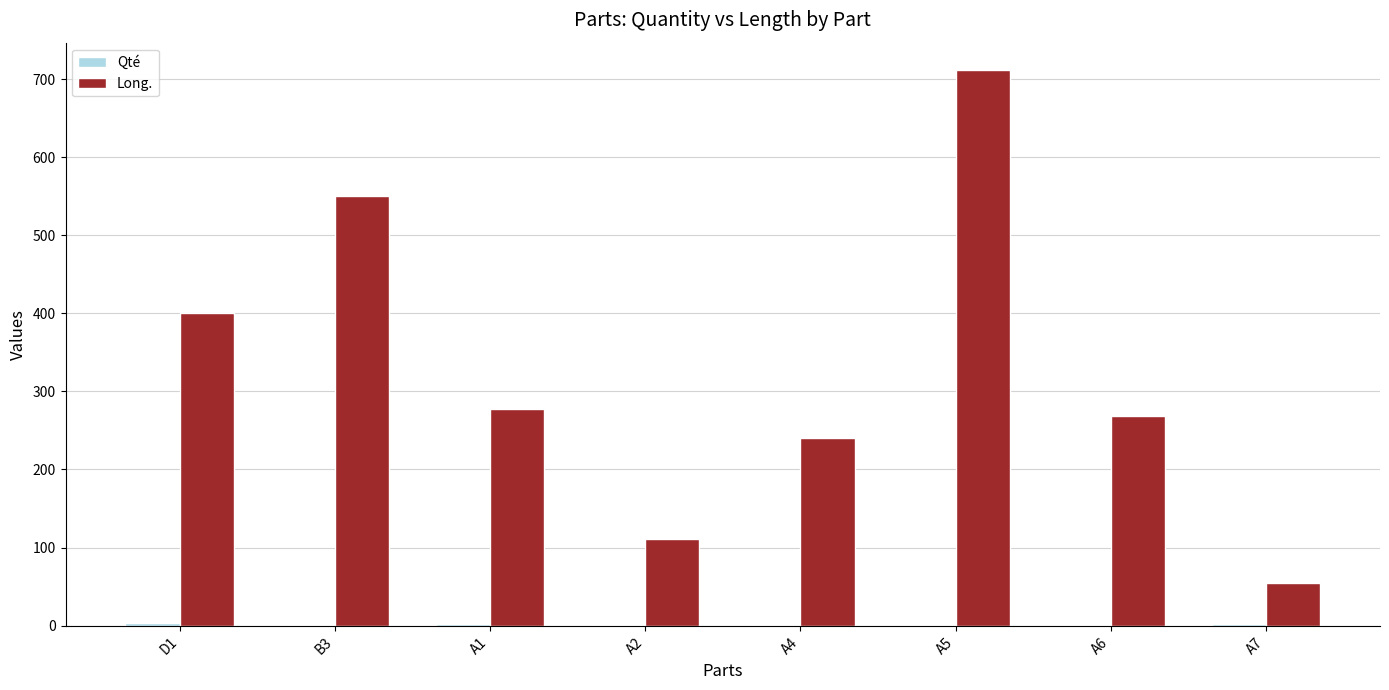

Which series has the largest total across all categories?

Long.